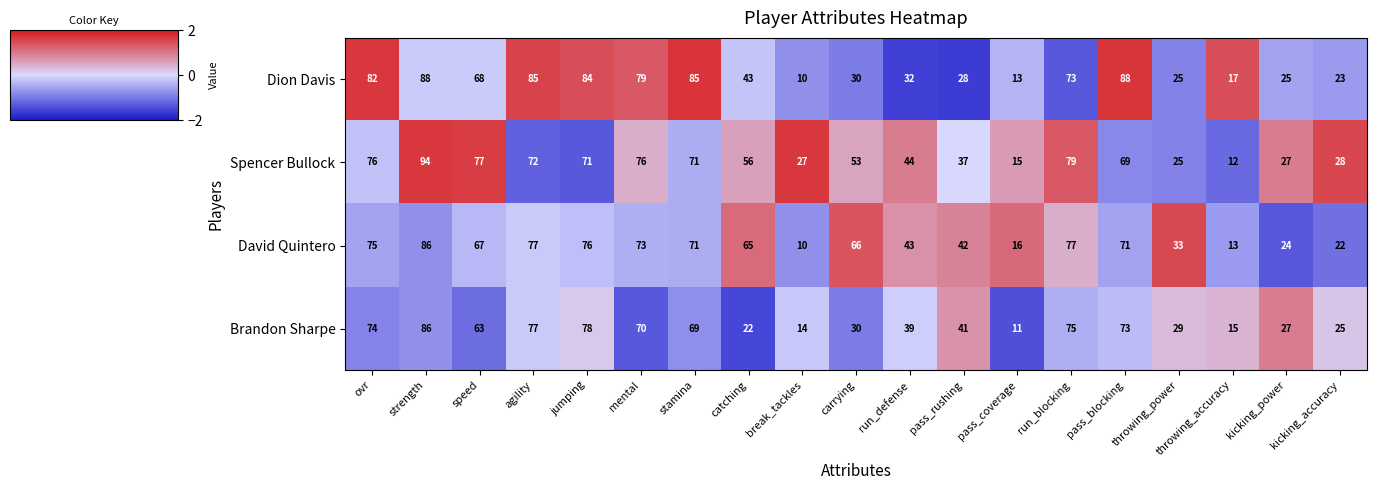

How many values in the Dion Davis series are below 43?

9